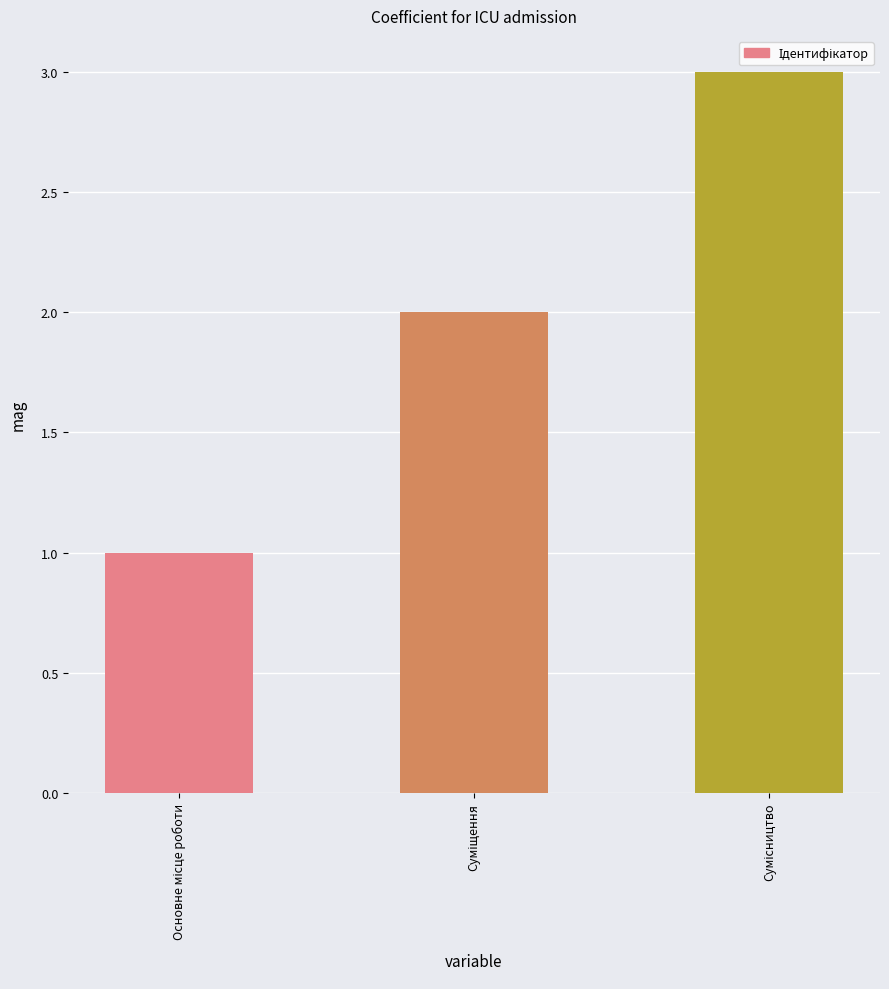

How many values are below 2?

1